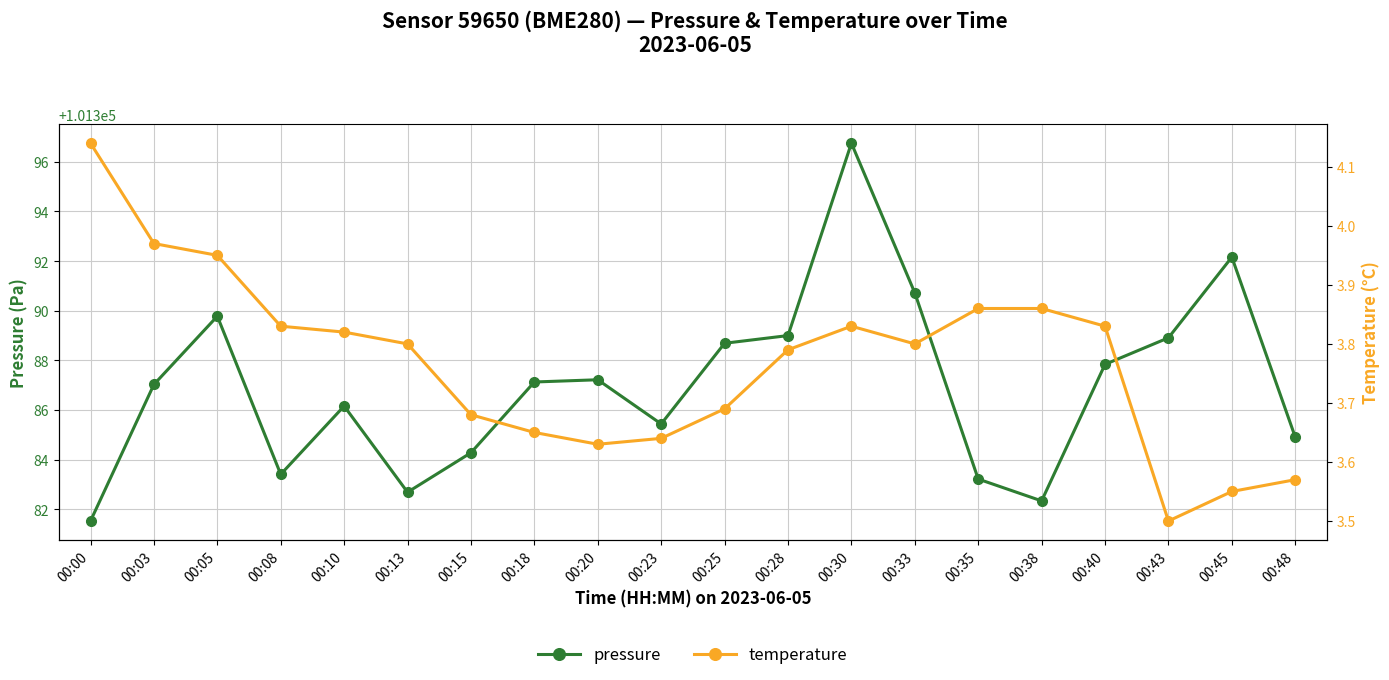

Is the value of temperature at 00:08 greater than the value of pressure at 00:05?

No